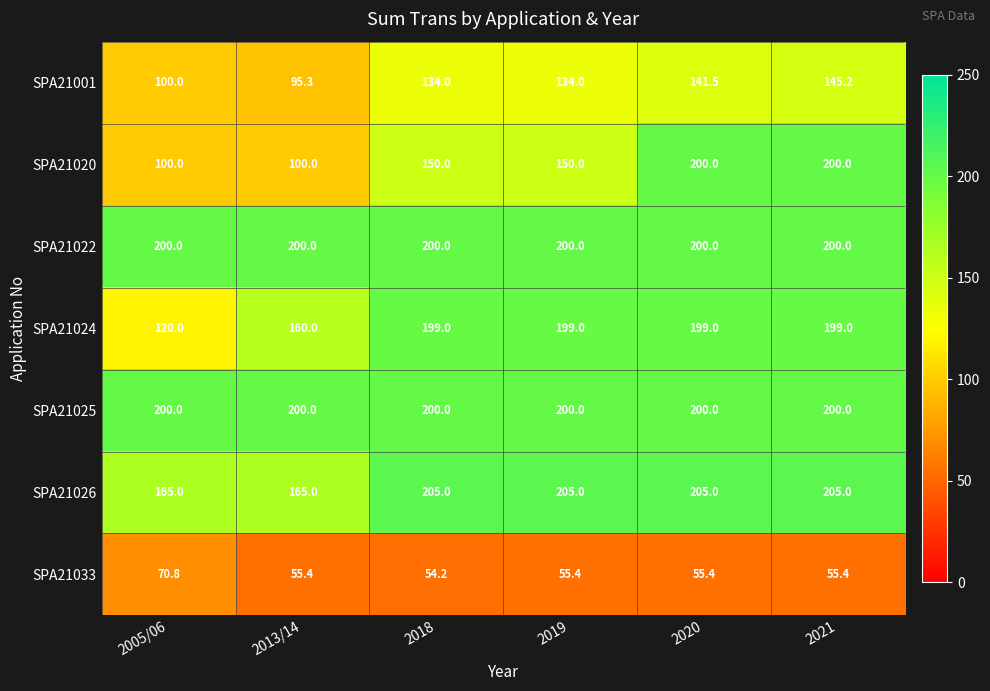

What is the minimum value shown in the chart?

54.2